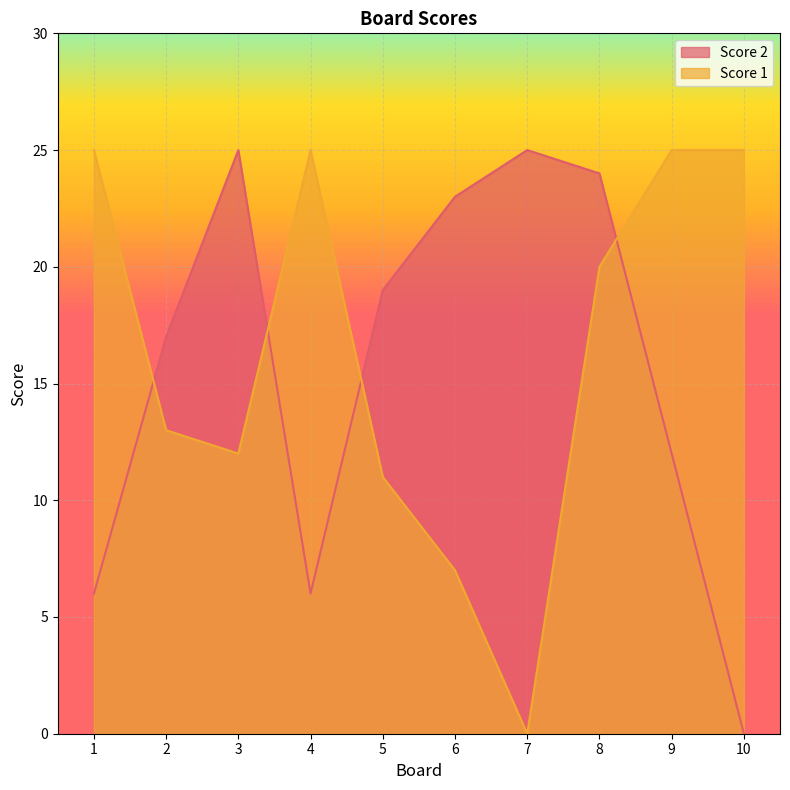

The Score 2 series shows 24 at 8. True or false?

True